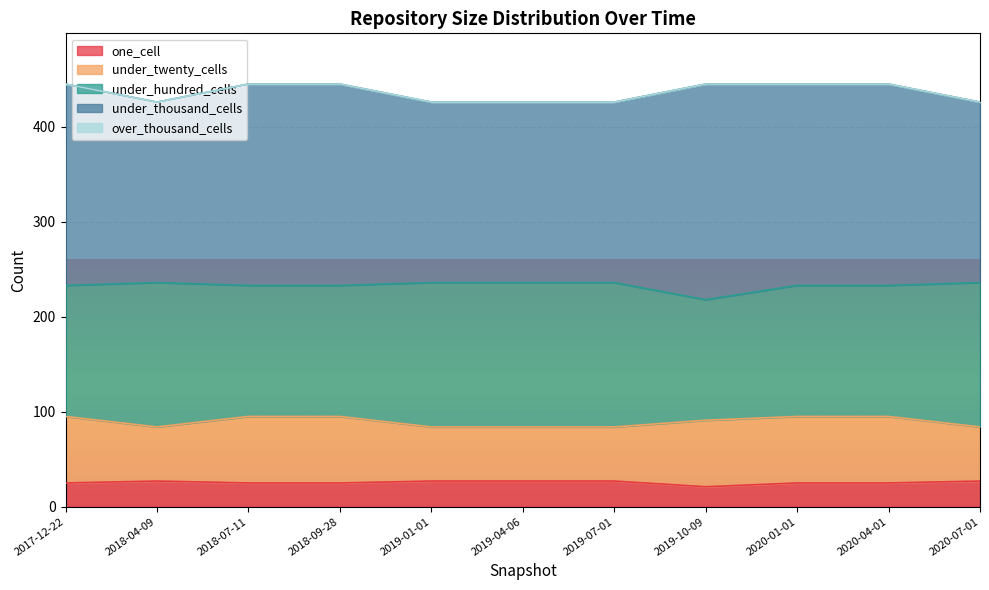

What is the approximate value of under_twenty_cells at 2019-04-06?

57